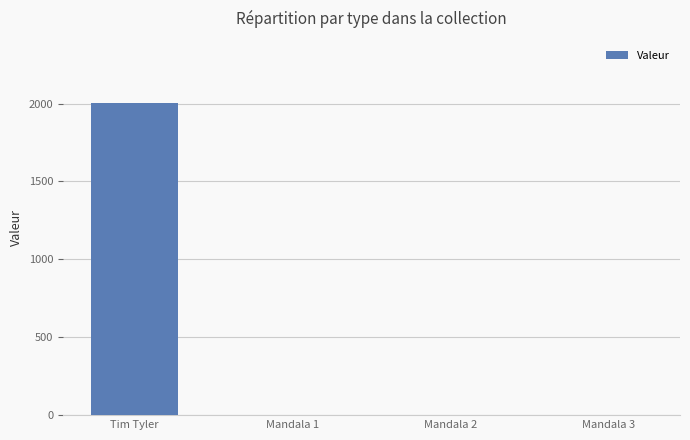

Which has a higher value, Tim Tyler or Mandala 2?

Tim Tyler